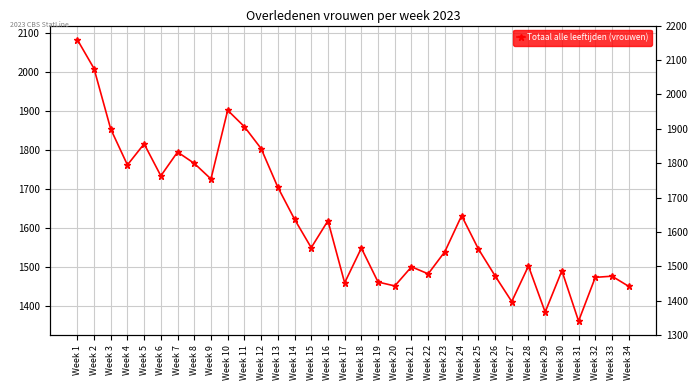

What is the smallest value displayed?

1362